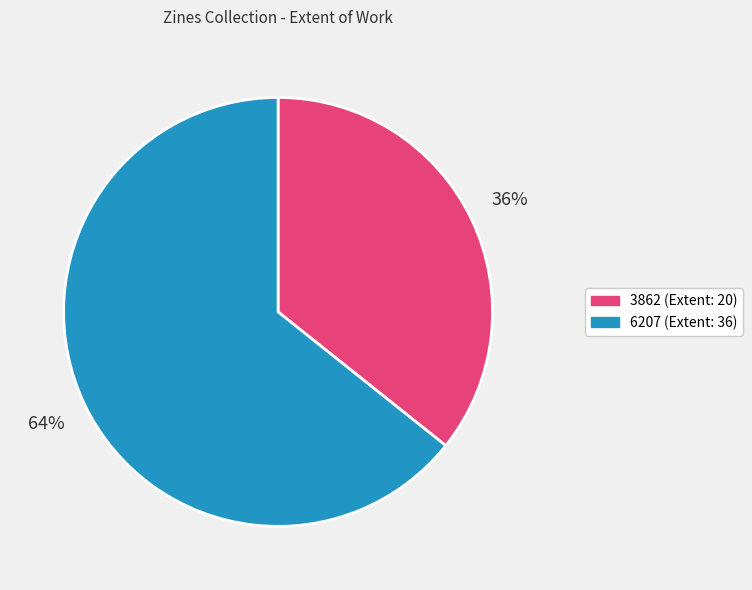

To the nearest percent, what percentage of the pie is 3862?

36%